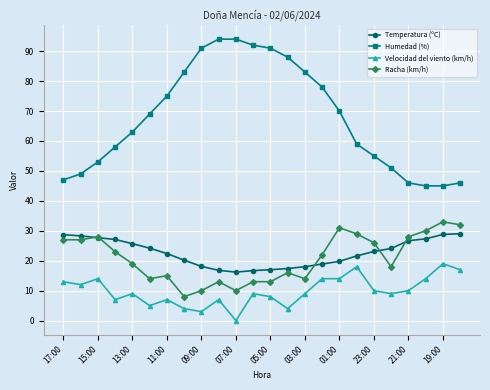

Is this an area chart (filled region under the line)?

No